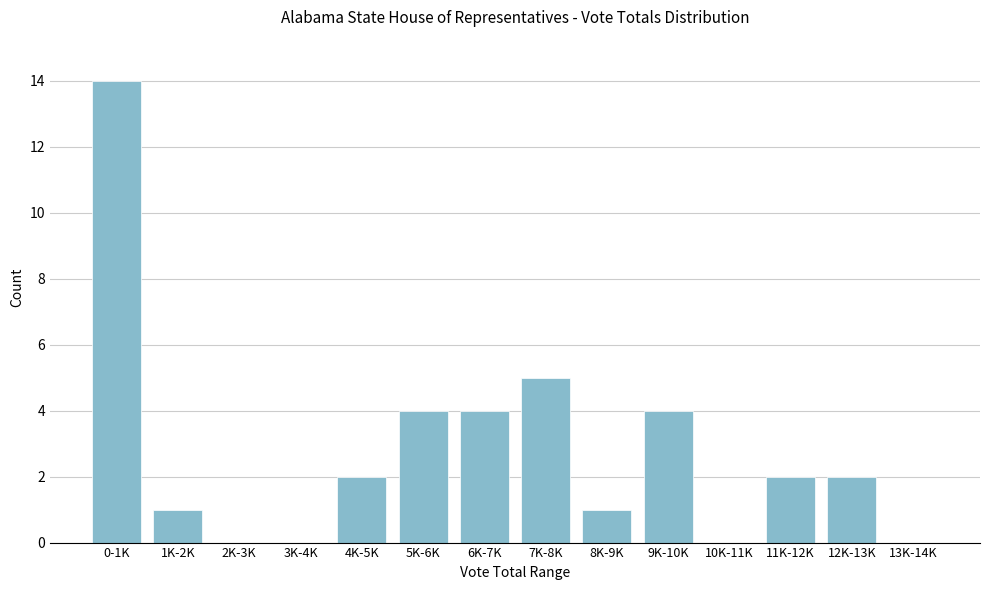

Reading left to right, what are all the values shown in this chart?

0-1K=14	1K-2K=1	2K-3K=0	3K-4K=0	4K-5K=2	5K-6K=4	6K-7K=4	7K-8K=5	8K-9K=1	9K-10K=4	10K-11K=0	11K-12K=2	12K-13K=2	13K-14K=0